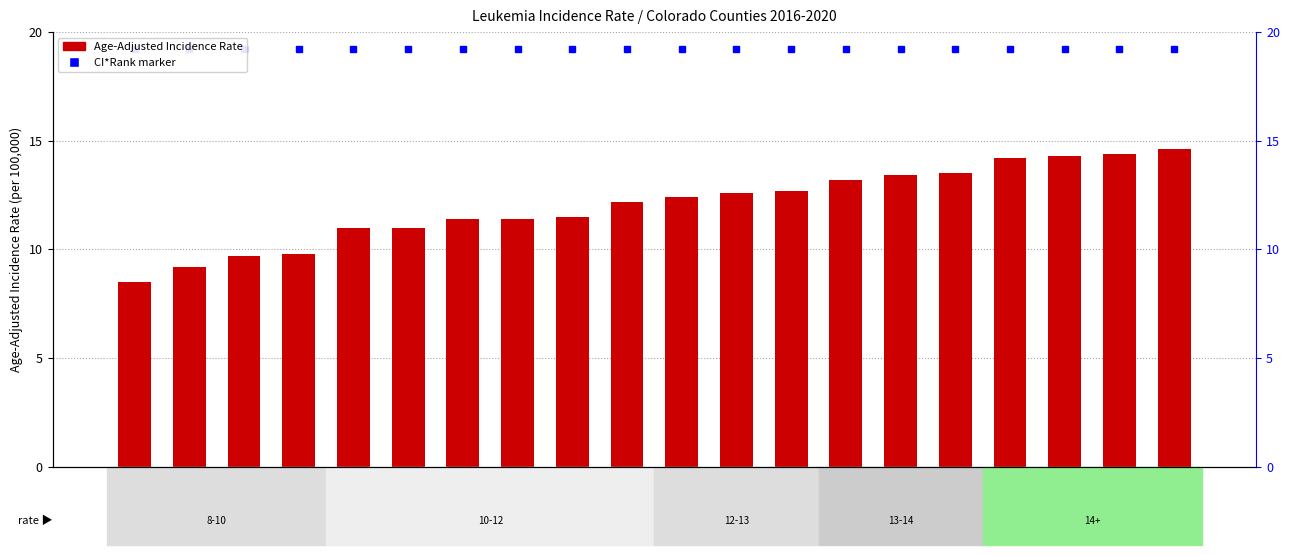

Where does the data first go above 12?

Denver